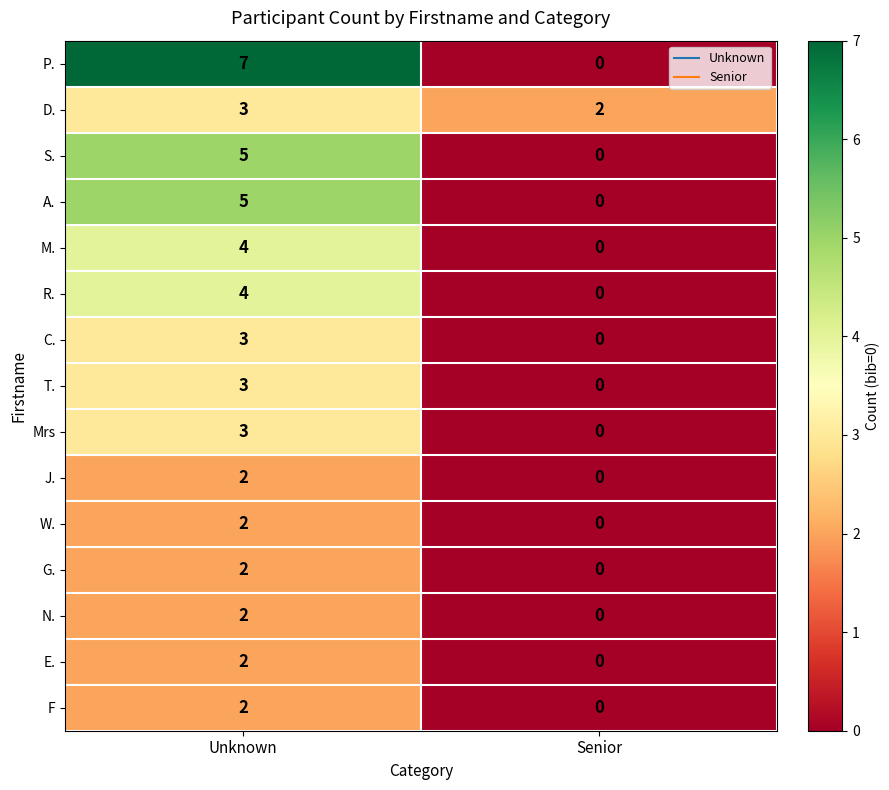

Which series has the widest spread of values?

P.